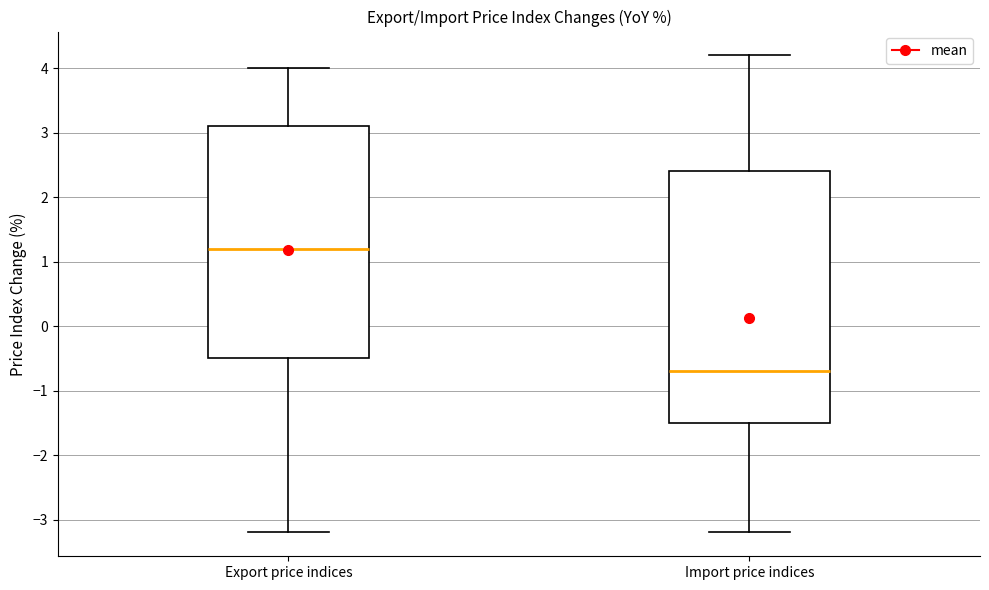

Reading left to right, read every box against the y-axis: the position of its median line, the range the box covers, and the ends of its whiskers. The values are not printed on the chart, so give them approximately, as read against the axis.

Export price indices: median 1.2, box -0.5 to 3.1, whiskers -3.2 to 4.0
Import price indices: median -0.7, box -1.5 to 2.4, whiskers -3.2 to 4.2